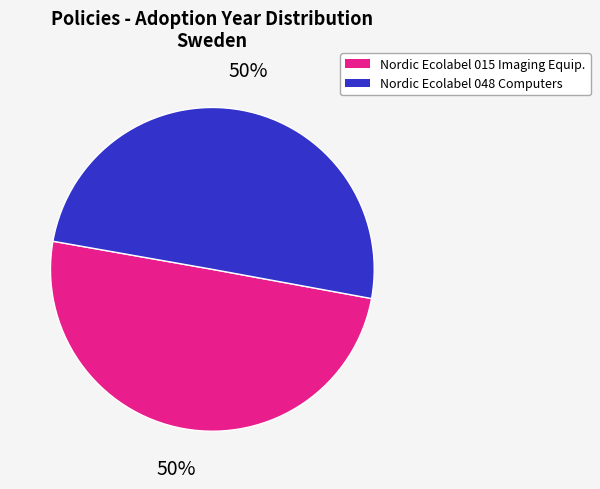

To the nearest percent, what is the average slice percentage?

50%